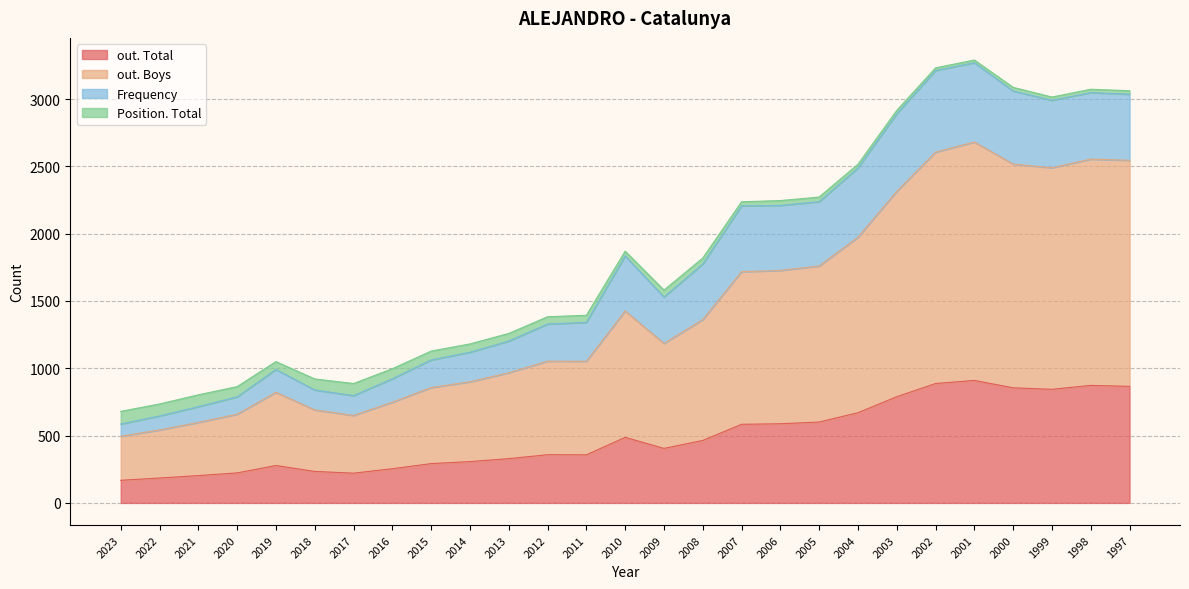

How many interior local valleys does the out. Boys series have?

4